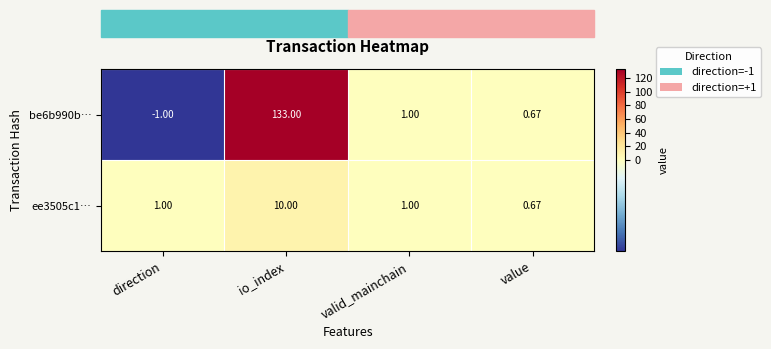

At which category is the sum across all series the highest?

io_index